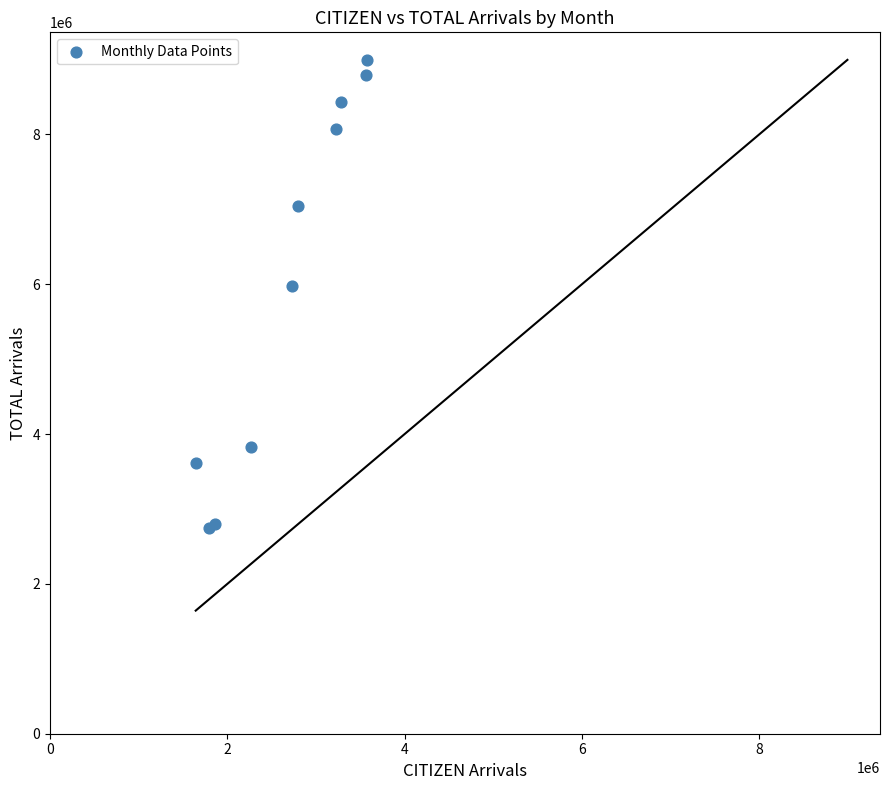

What Y value in the scatter plot is closest to 5873038?

5975439